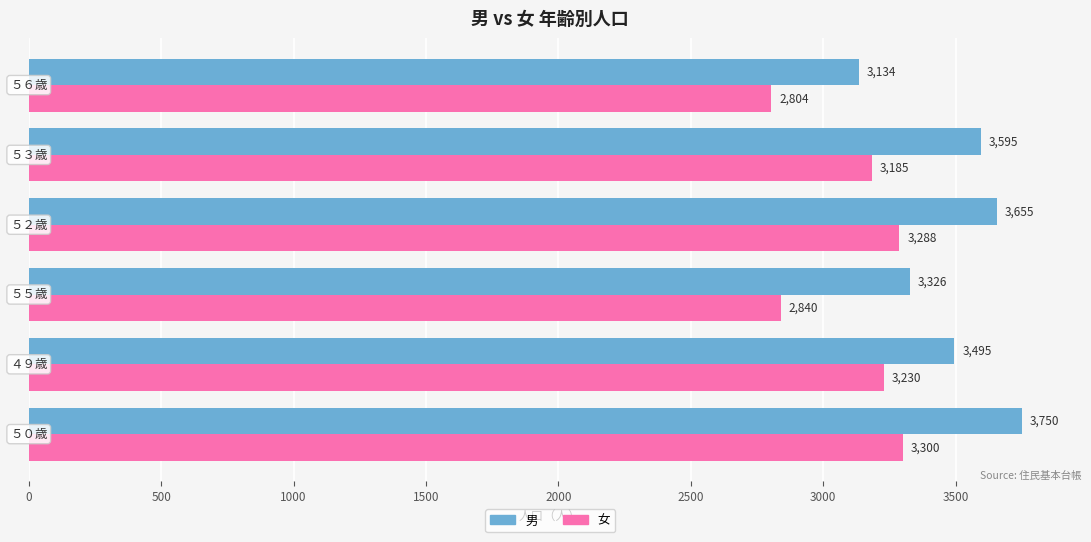

Which series has the largest total across all categories?

男